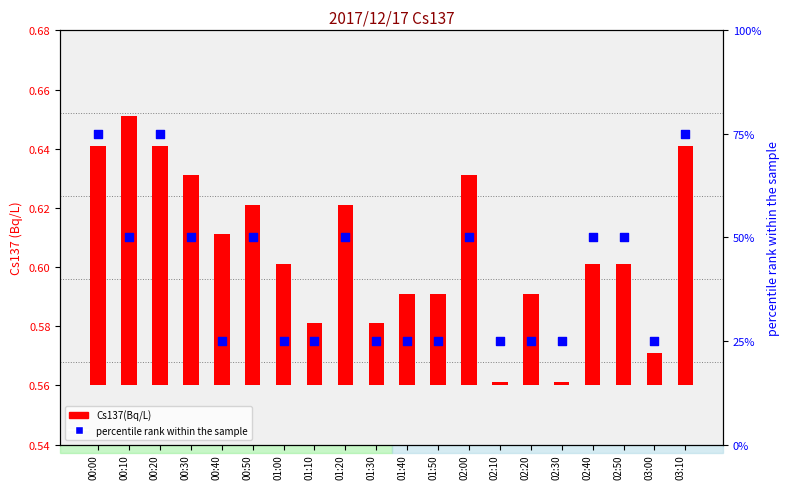

Which series has the widest spread of Y values?

percentile rank within the sample